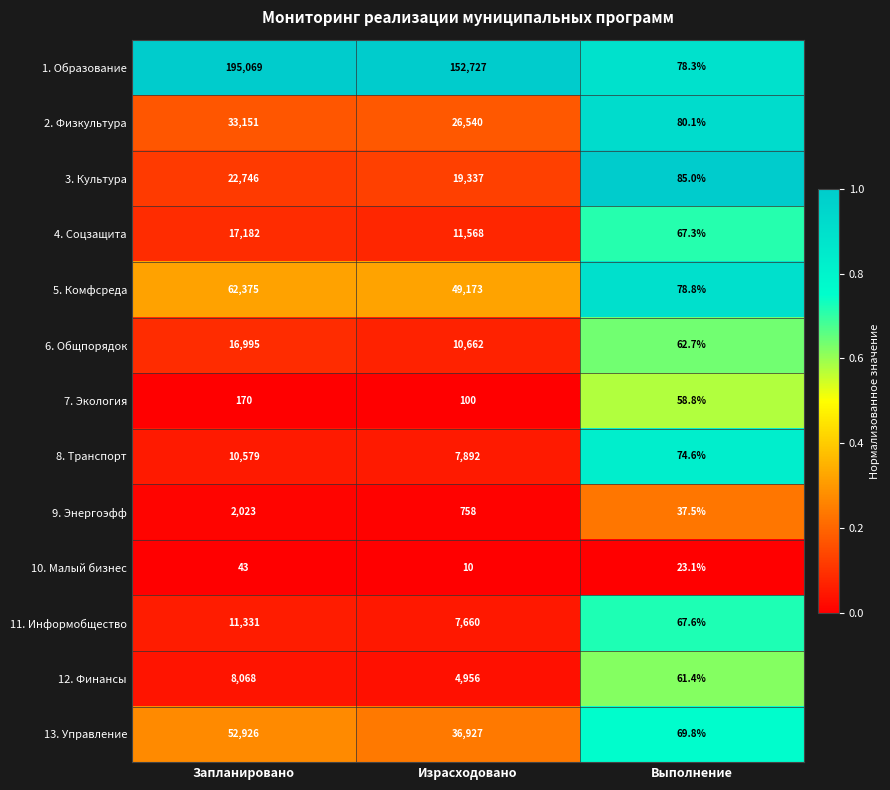

Count the number of categories in the chart.

3